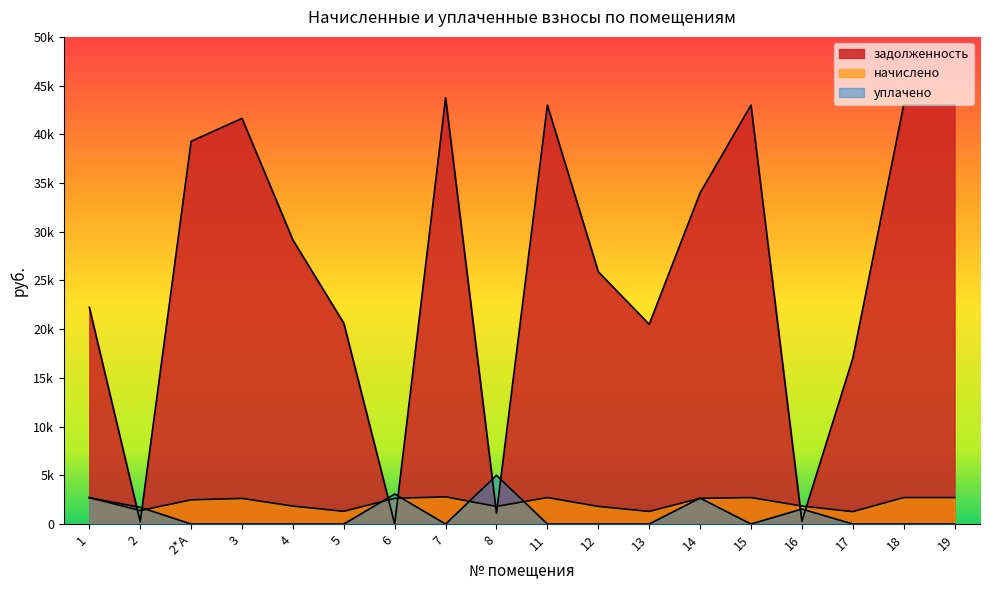

Reading left to right, transcribe all the data shown in this chart.

задолженность: 1=22237.1	2=231.3	2*А=39283.7	3=41639.6	4=29153.6	5=20613.6	6=0.0	7=43746.0	8=1127.4	11=42994.1	12=25897.4	13=20495.8	14=33982.8	15=42994.1	16=288.4	17=17000.0	18=42994.1	19=42994.1
начислено: 1=2715.6	2=1383.8	2*А=2481.2	3=2630.0	4=1841.4	5=1302.0	6=2637.5	7=2790.0	8=1807.9	11=2715.6	12=1807.9	13=1294.6	14=2637.5	15=2715.6	16=1848.8	17=1268.5	18=2715.6	19=2715.6
уплачено: 1=2697.0	2=1715.0	2*А=0.0	3=0.0	4=0.0	5=0.0	6=3077.0	7=0.0	8=5000.0	11=0.0	12=0.0	13=0.0	14=2663.0	15=0.0	16=1542.0	17=0.0	18=0.0	19=0.0